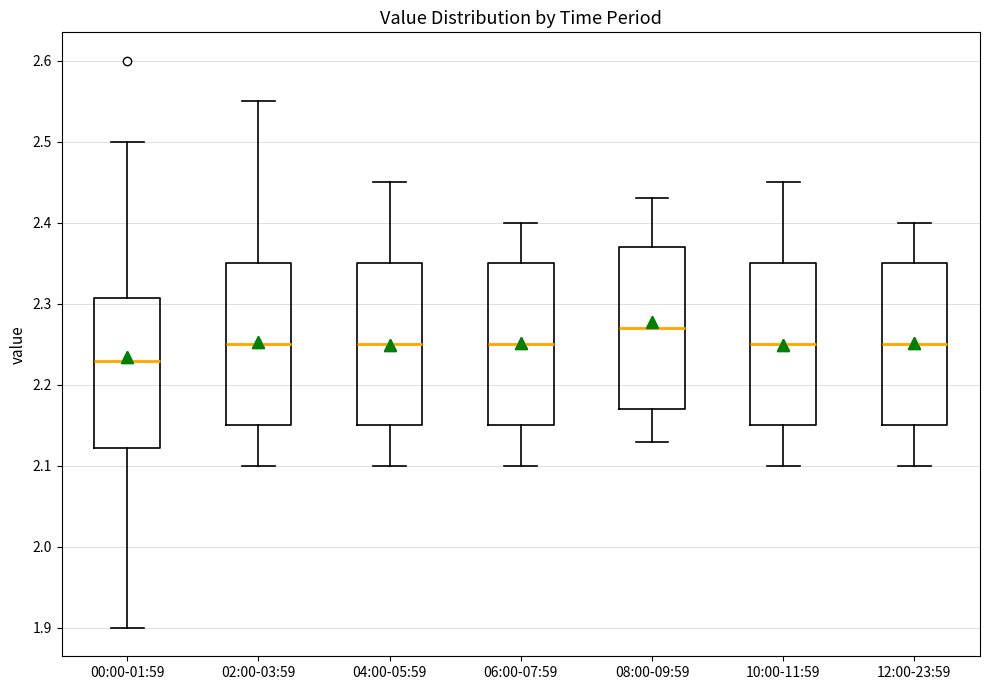

Where does the lower whisker of the box for 06:00-07:59 end on the y-axis? The values are not printed on the chart, so give them approximately, as read against the axis.

2.10